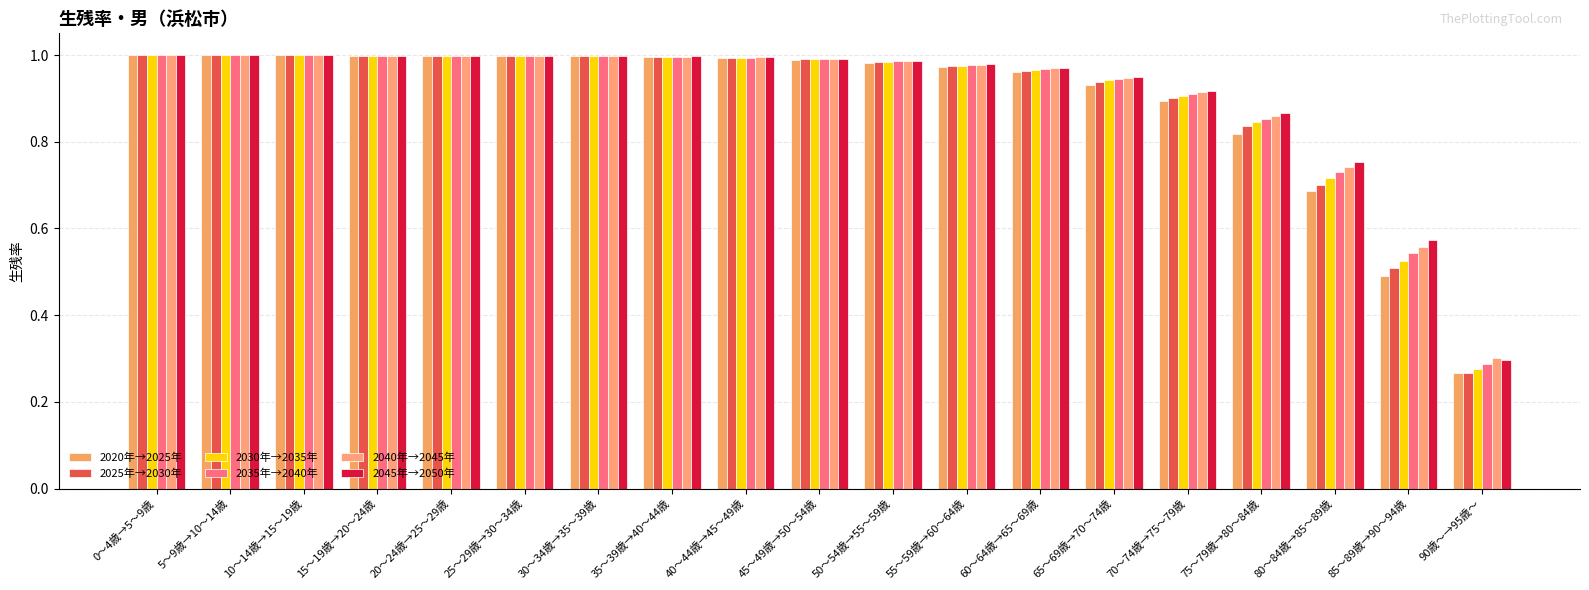

How many series are shown in this chart?

6